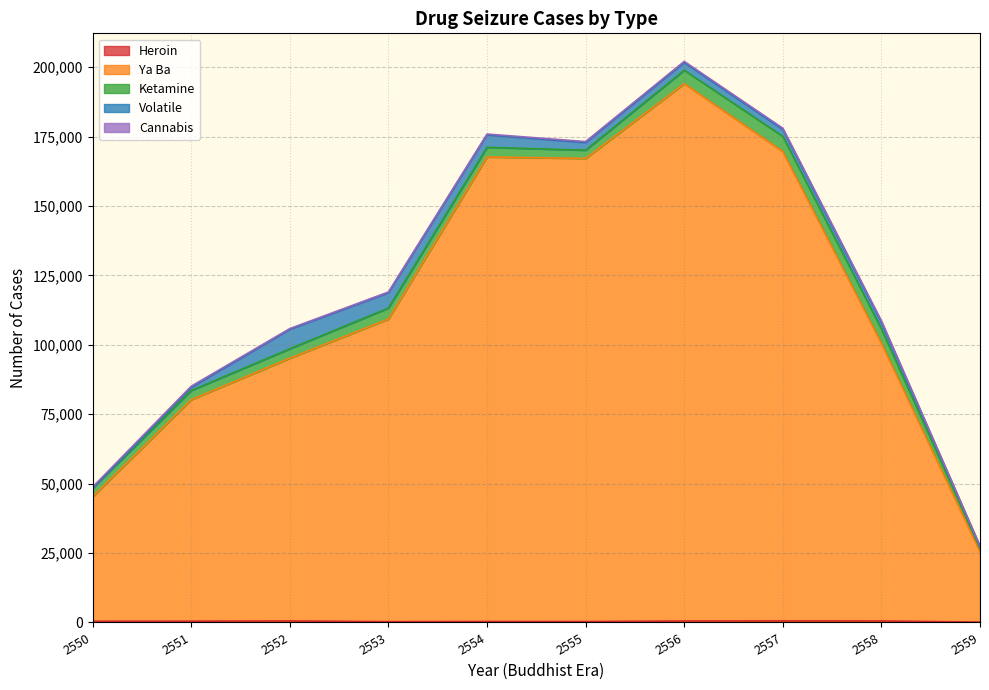

What is the maximum value for Ketamine?

5454